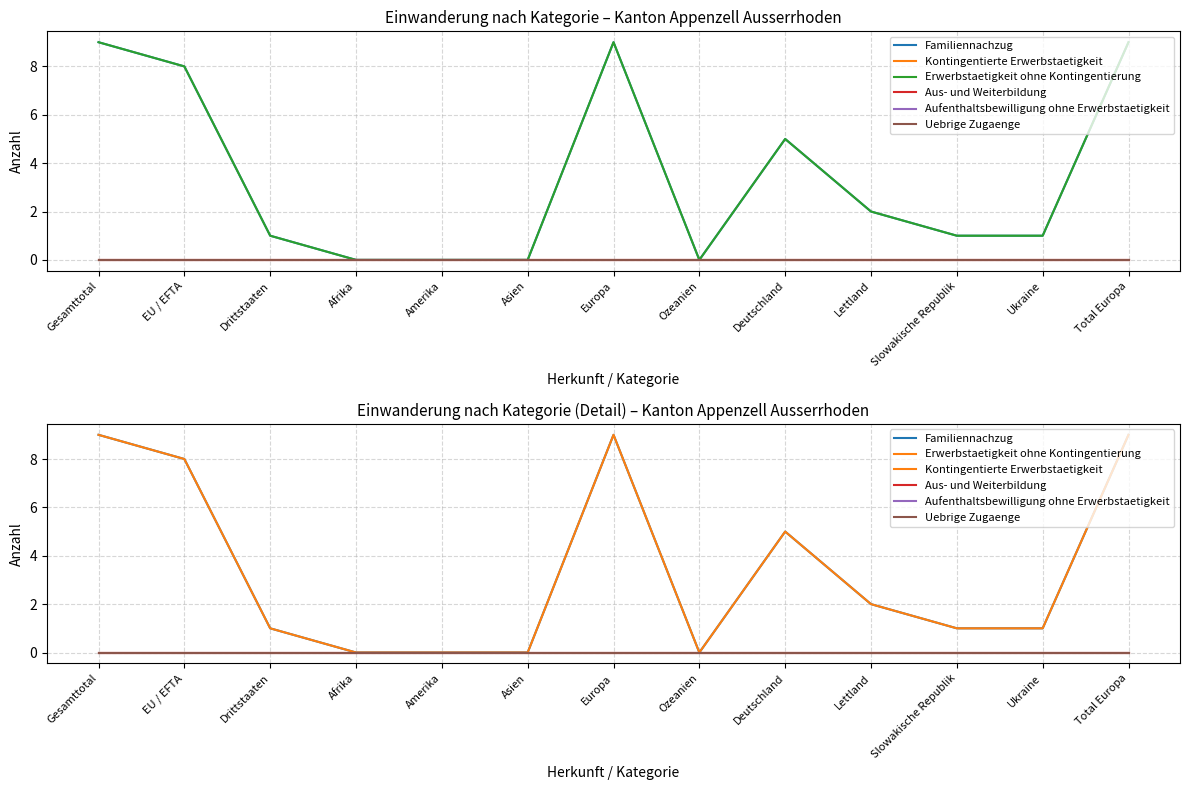

At which category is the sum across all series the highest?

Gesamttotal